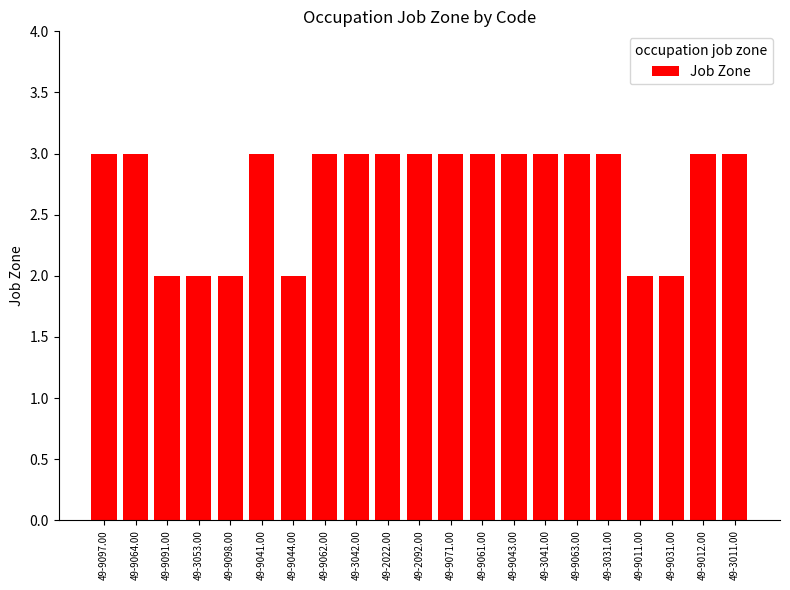

What is the difference between the maximum and minimum values?

1